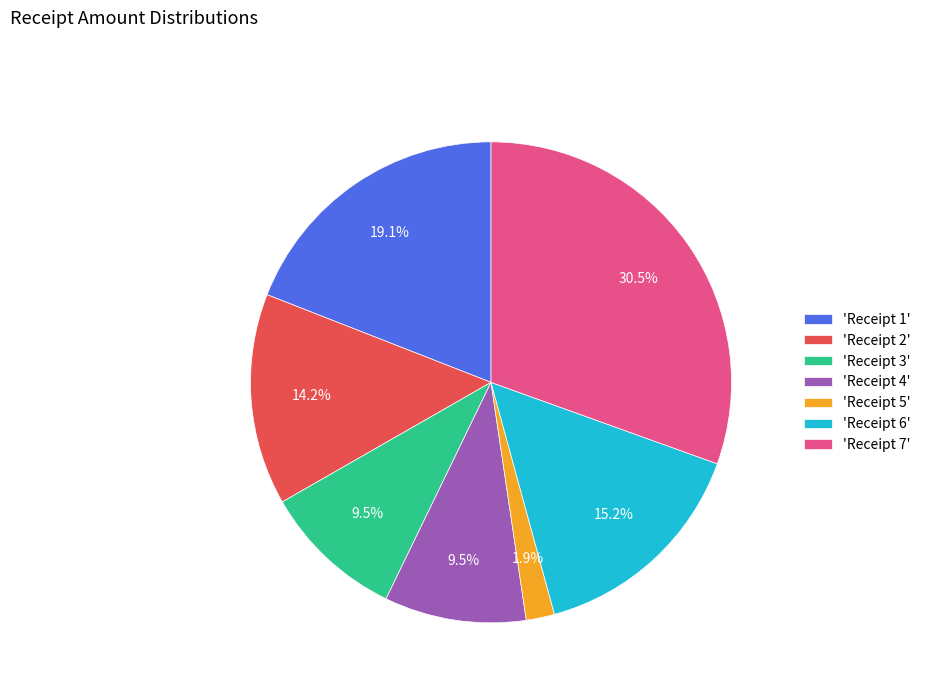

How many slices are in this pie chart?

7